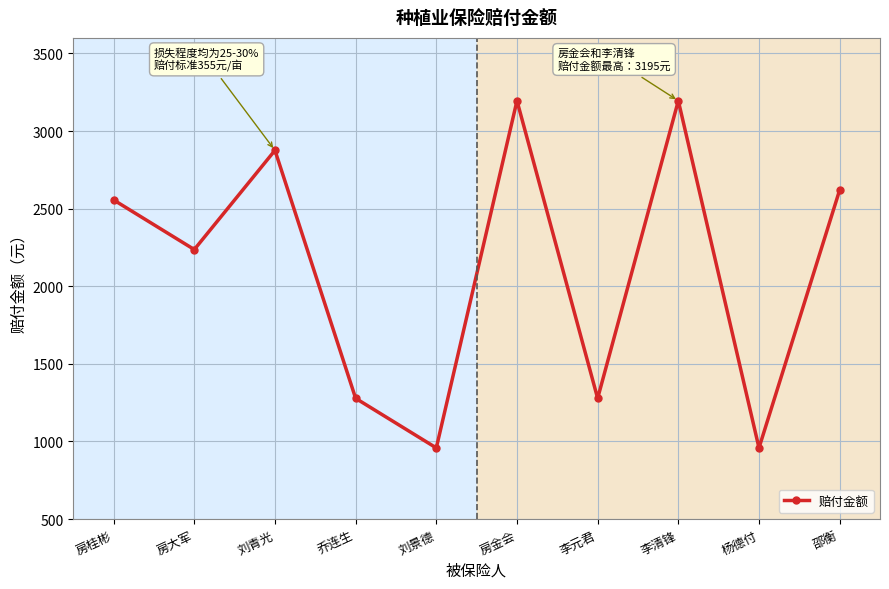

What is the maximum value shown in the chart?

3195.0